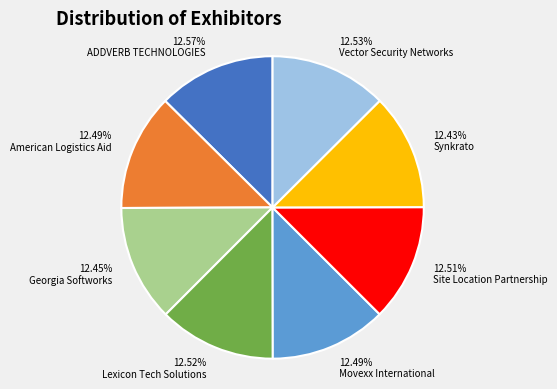

To the nearest percent, what percentage of the pie is Movexx International?

12%